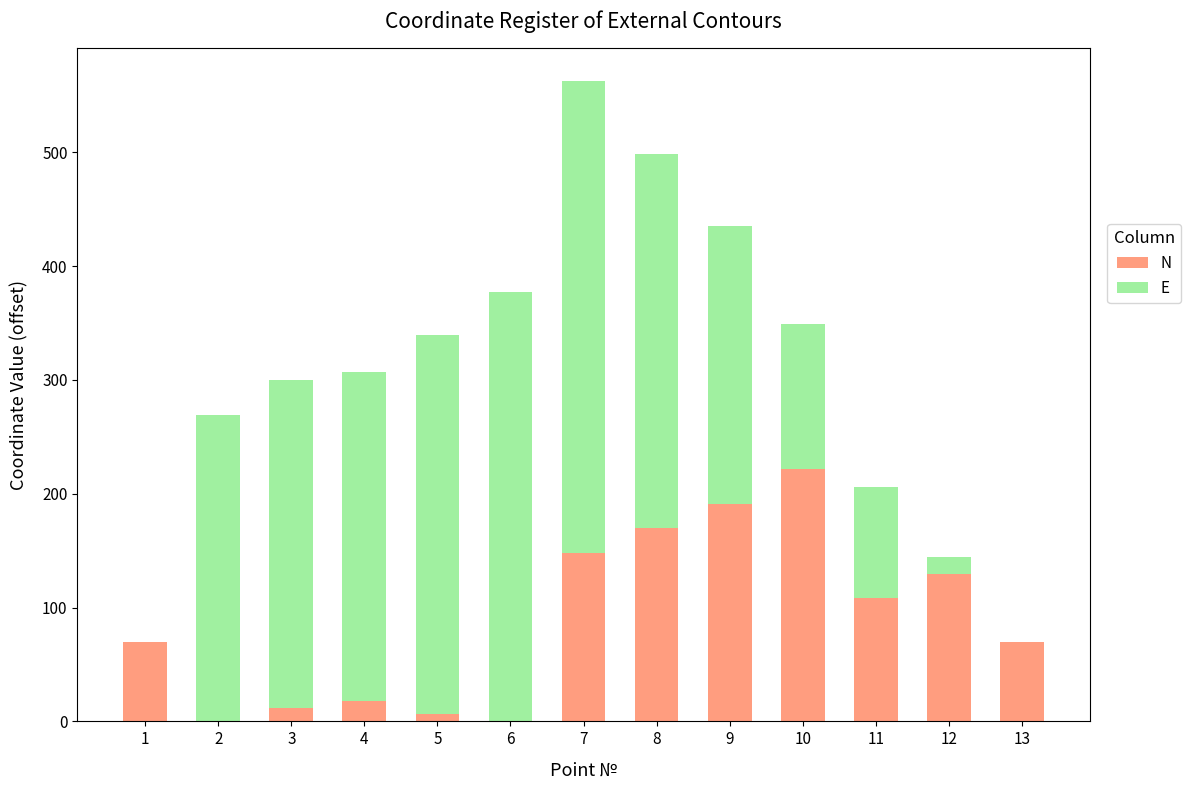

What are all the series names shown in the legend?

N, E